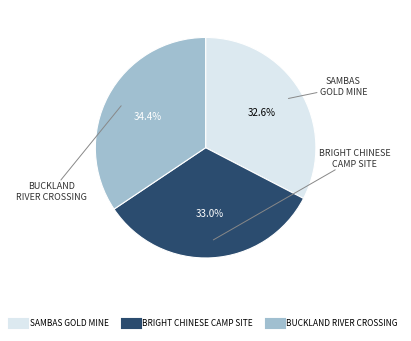

To the nearest percent, what is the difference between the largest and smallest slice percentages?

2%